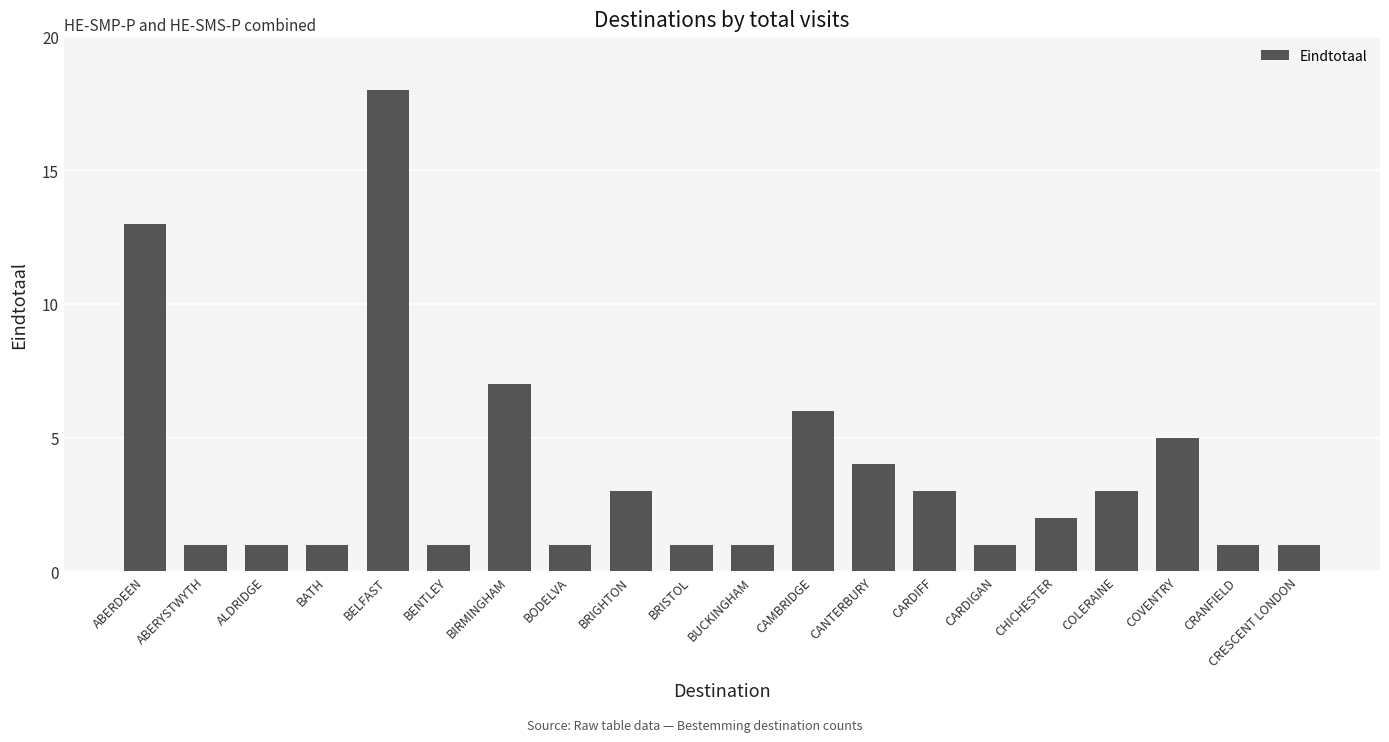

What is the difference between the maximum and minimum values?

17